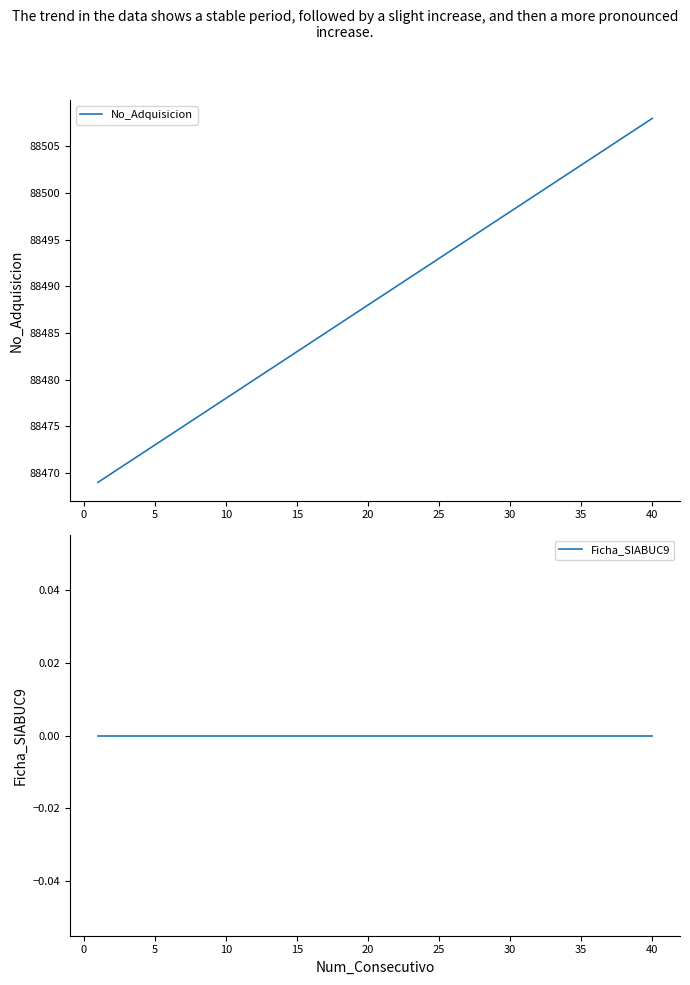

Which category has the highest value in the No_Adquisicion series?

40